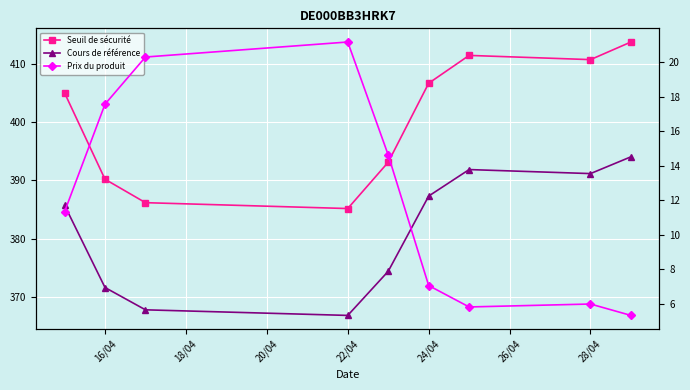

Is it true that Cours de référence equals 570.9 at 8?

False